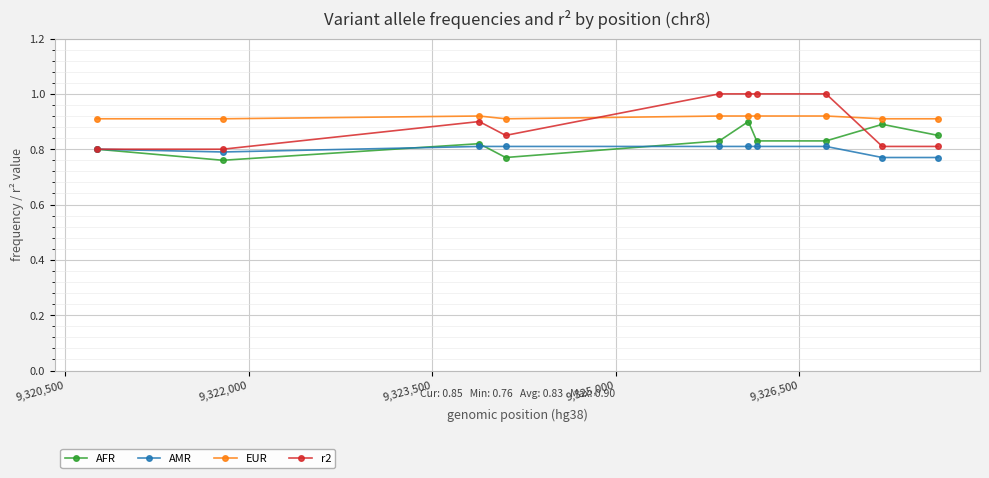

Which series has the largest range (max minus min)?

r2